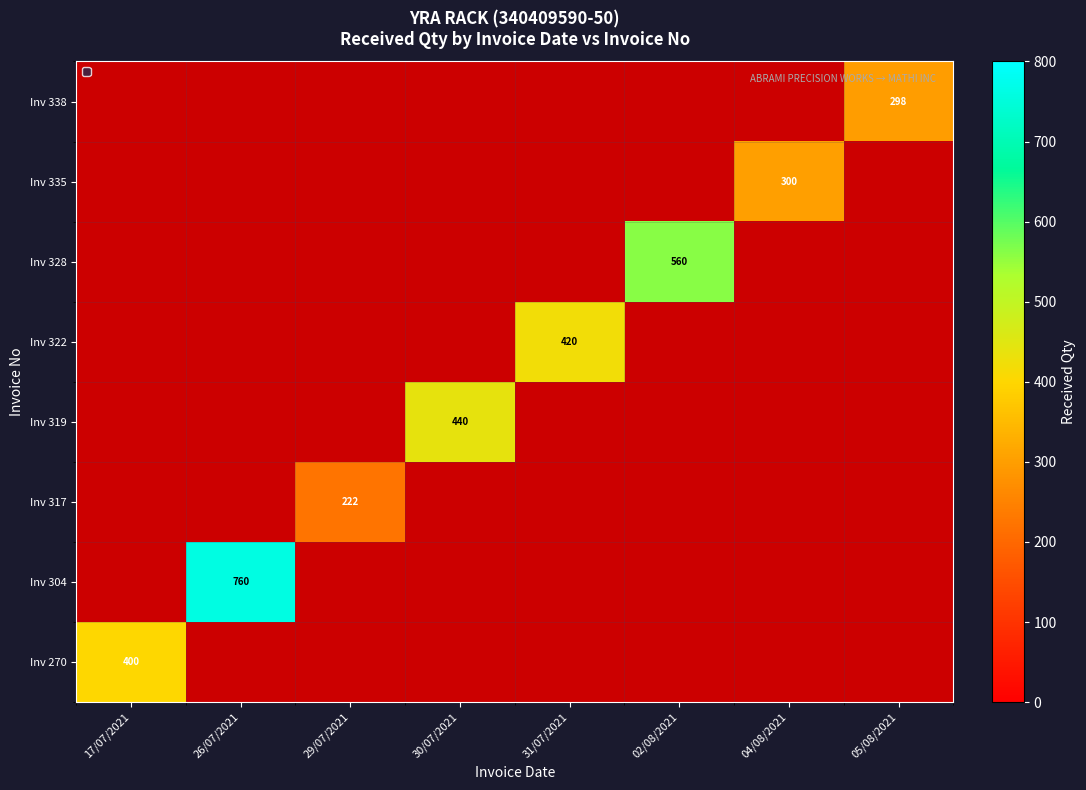

Which category has the highest value in the Inv 319 series?

30/07/2021